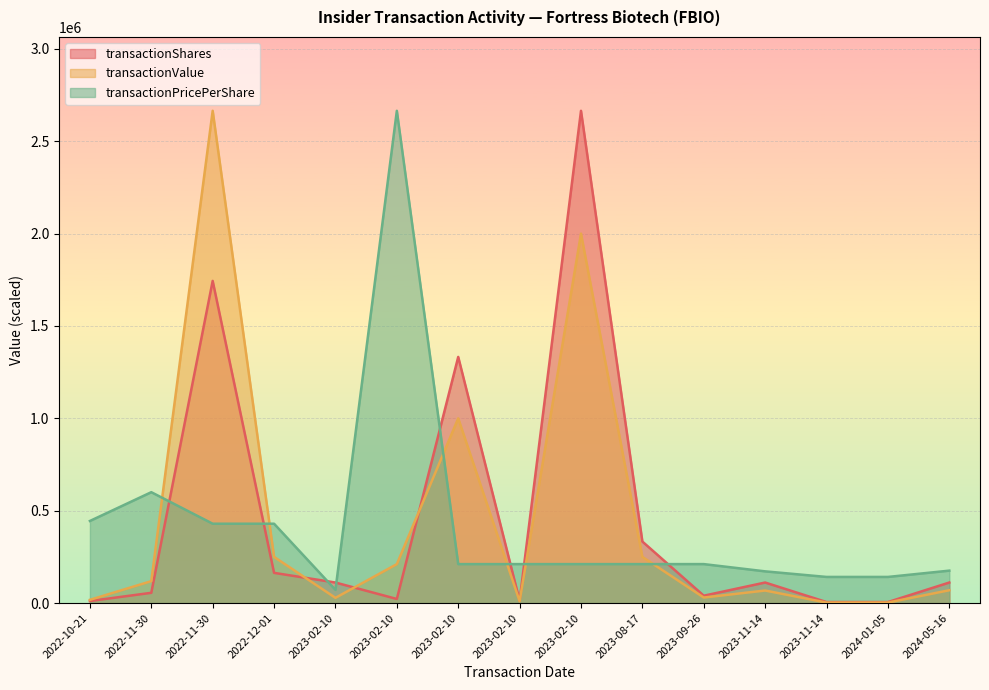

Between 2023-02-10 and 2023-09-26, which is larger?

2023-02-10